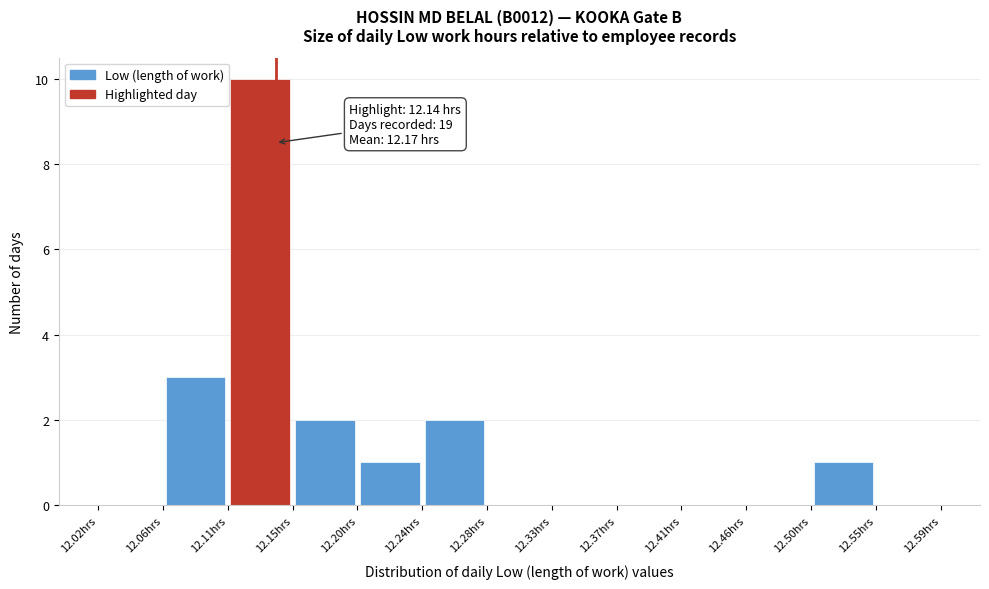

Over which range of the x-axis is the bar tallest?

12.110 to 12.150